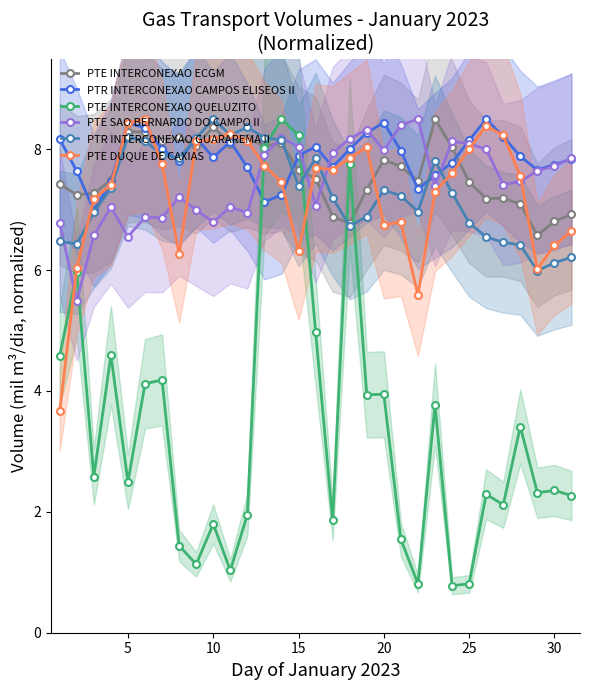

What is the lowest value of the PTE DUQUE DE CAXIAS series?

3.7